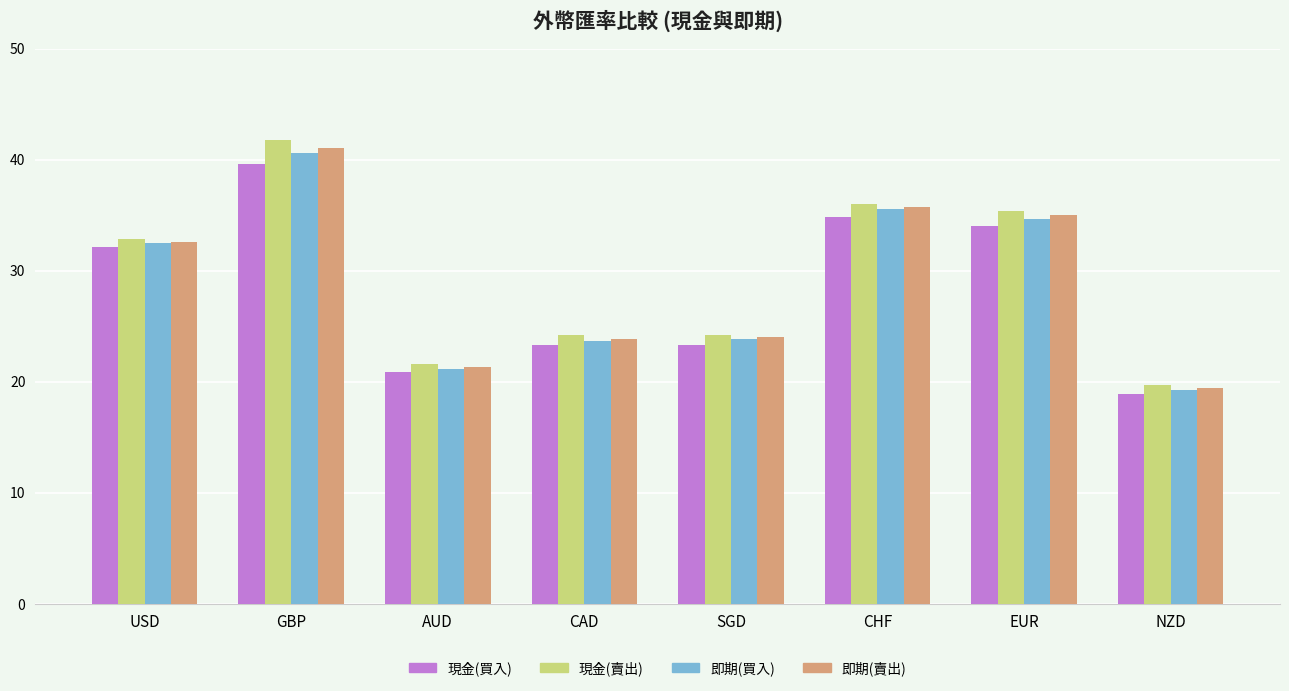

What is the average value of the 即期(買入) series?

28.9